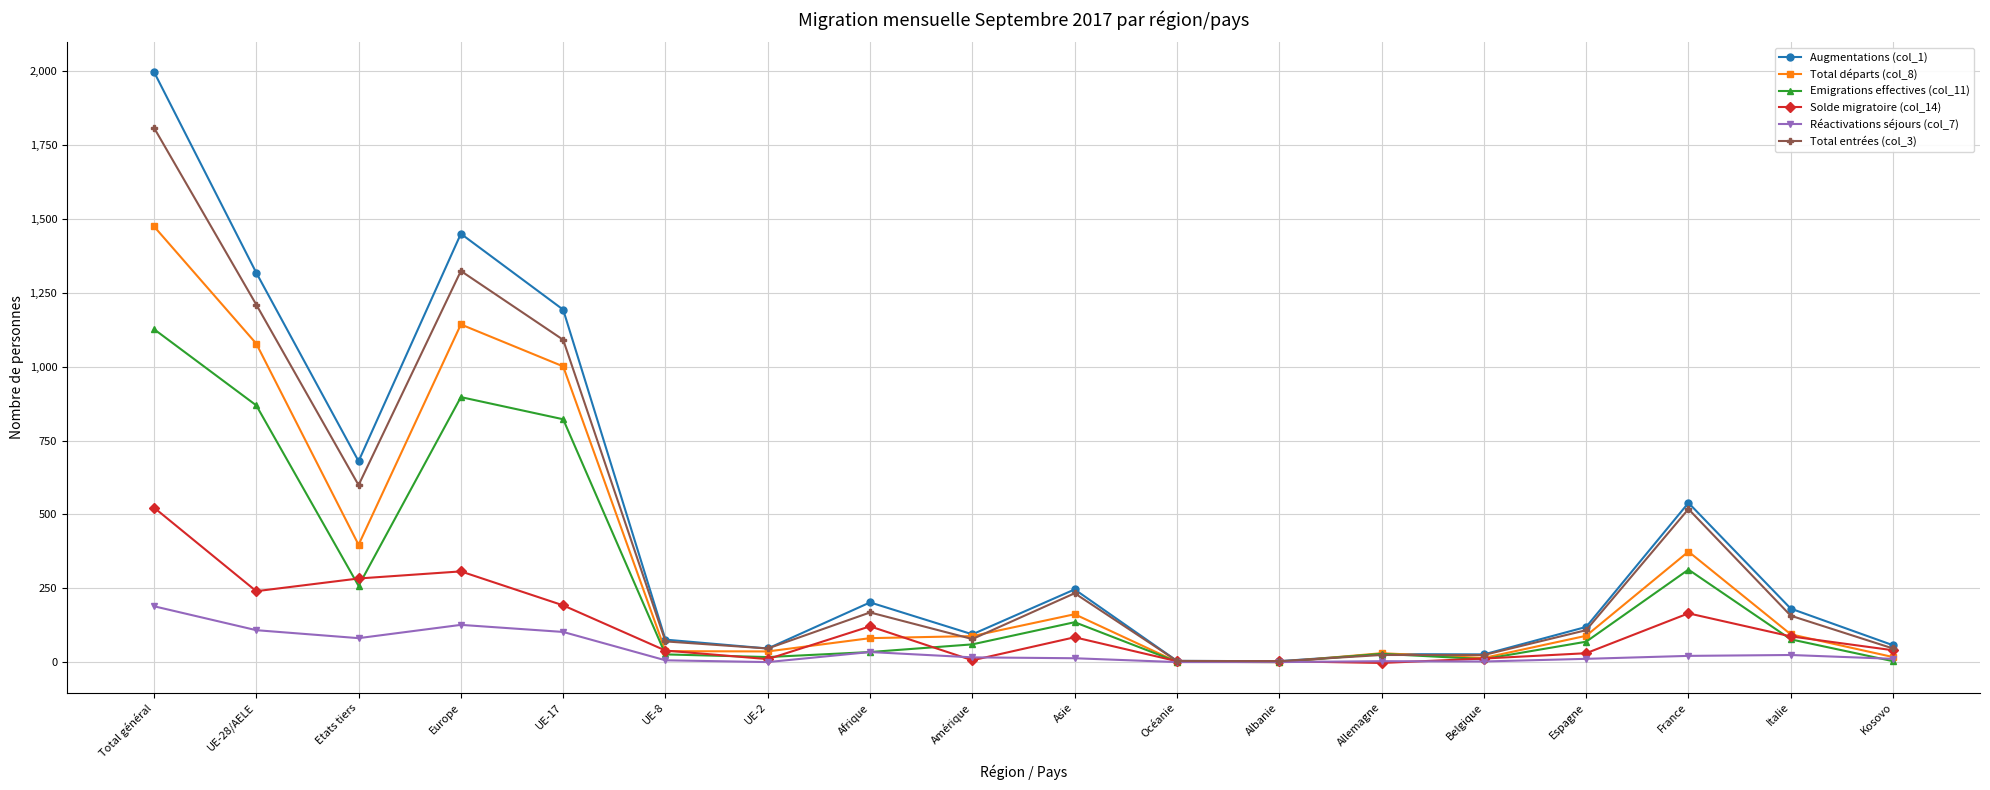

What is the difference between the Total départs (col_8) values at Amérique and Allemagne?

58